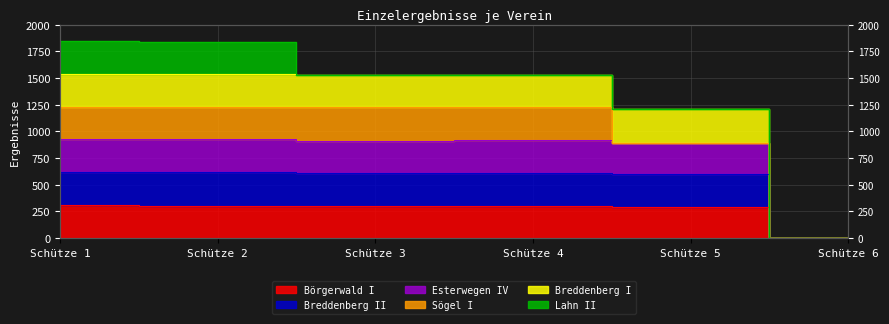

At how many categories does at least one series exceed 558?

5